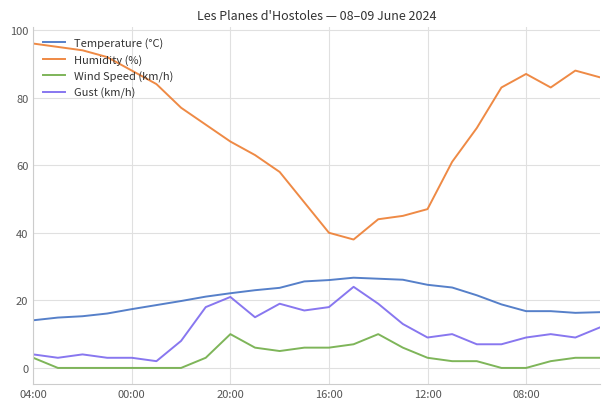

Which series has the largest total across all categories?

Humidity (%)